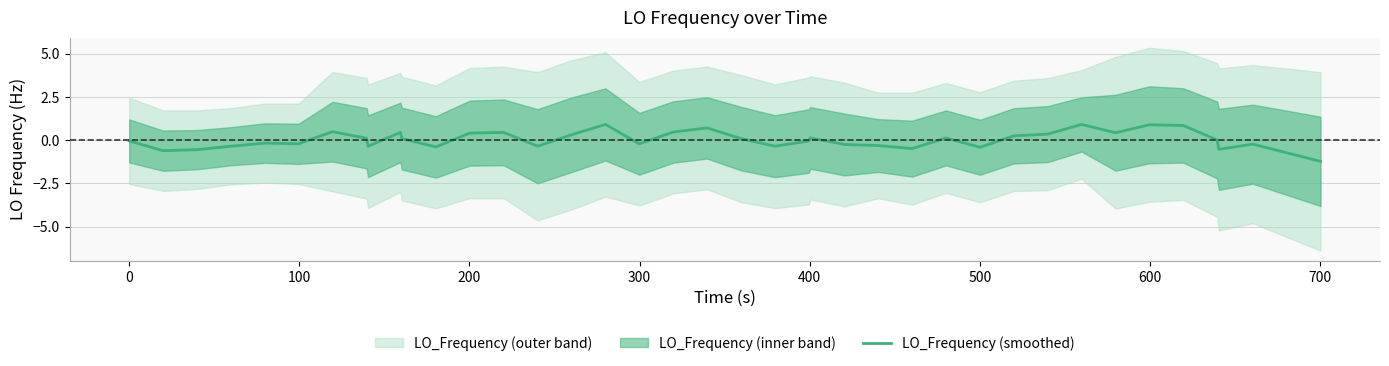

How many interior local peaks (higher than both neighbors) does the data have?

11